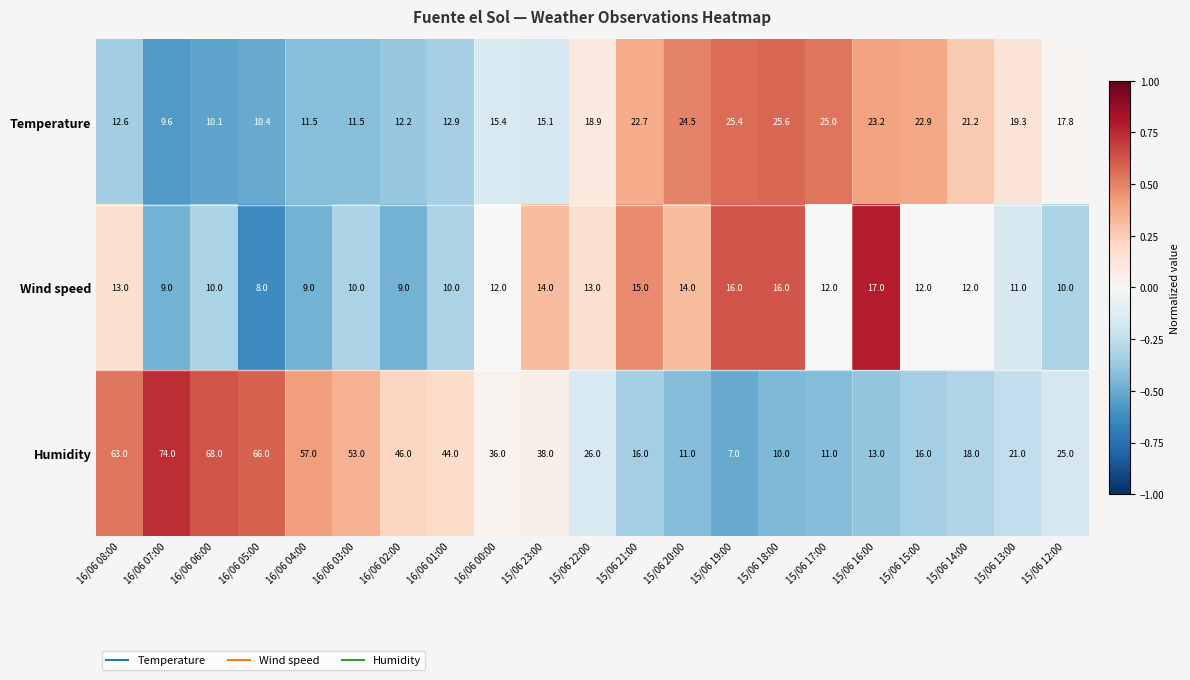

How many distinct data groups are displayed?

3